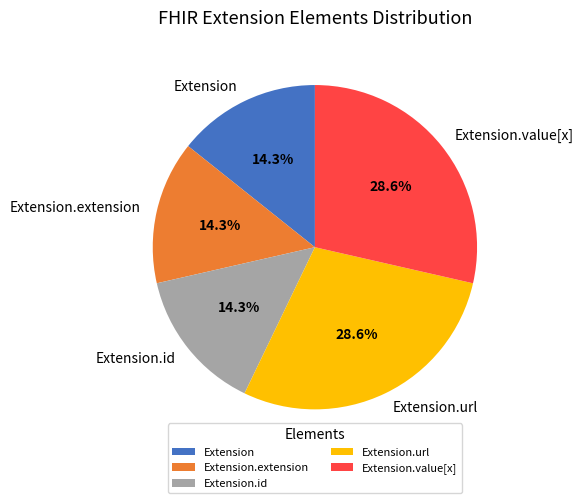

What portion of the pie excludes Extension.id?

85.7%